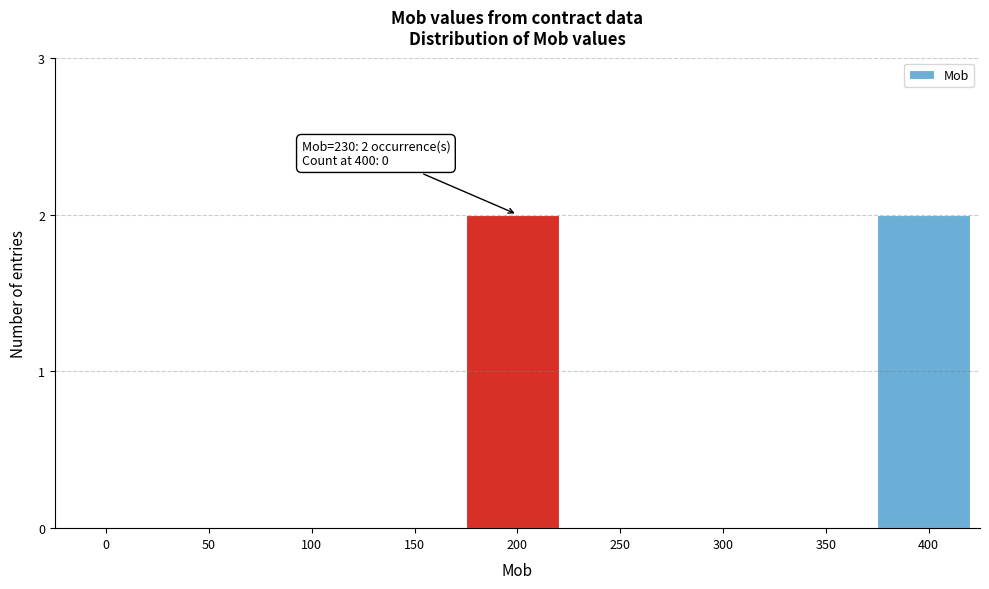

Reading right to left, transcribe all the data shown in this chart.

400=2	350=0	300=0	250=0	200=2	150=0	100=0	50=0	0=0